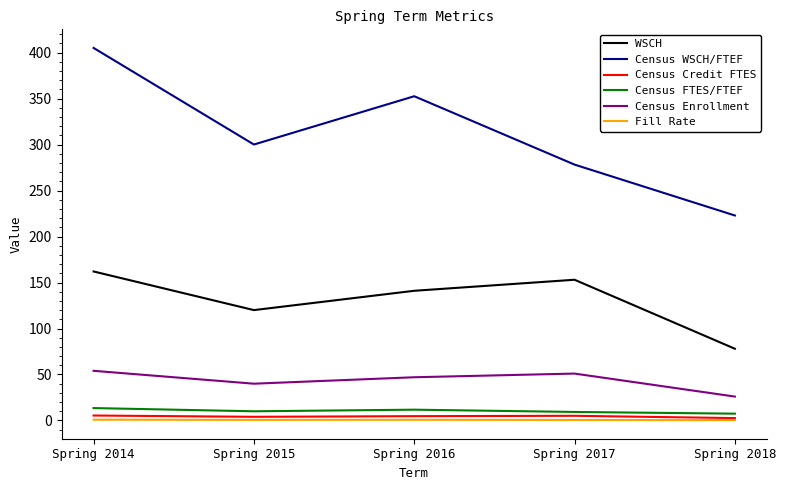

What is the sum of the Census Enrollment values at Spring 2016 and Spring 2017?

98.0